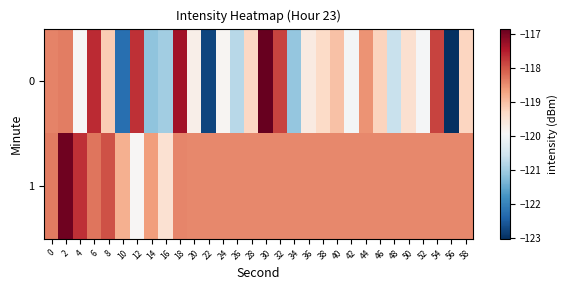

What is the maximum value shown in the chart?

-116.8